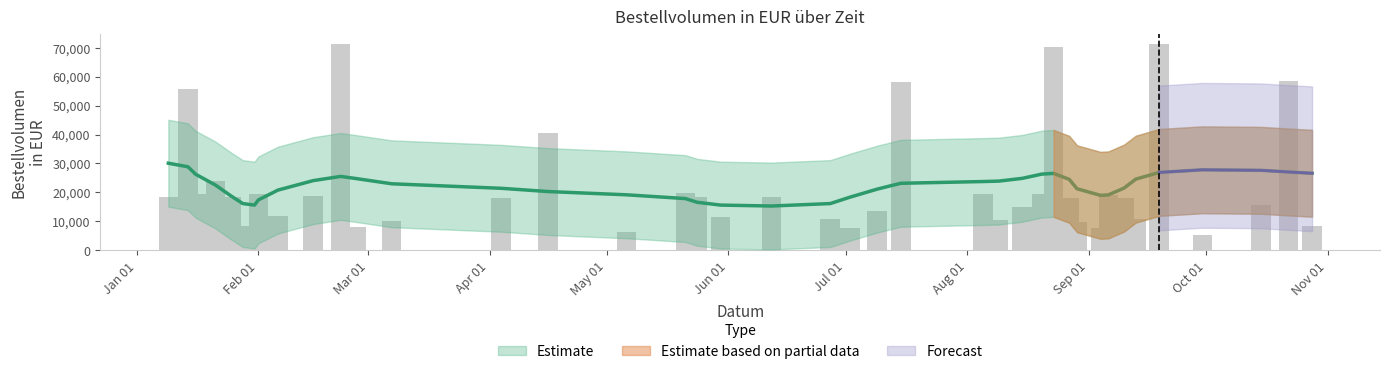

What is the difference between the maximum and second lowest values?

65584